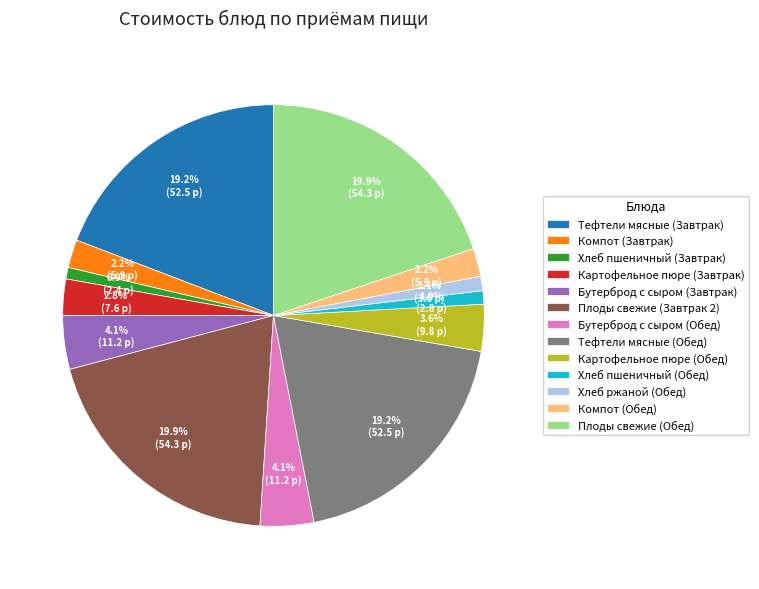

What is the total percentage of Хлеб ржаной (Обед) and Компот (Обед)?

3.3%